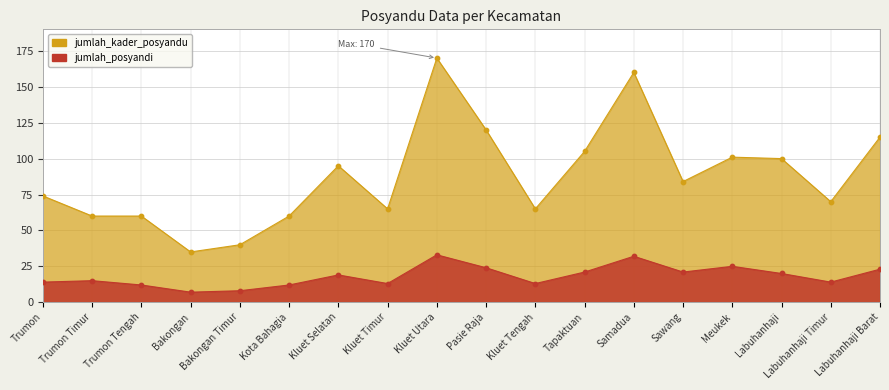

Which series reaches the maximum Y coordinate?

jumlah_kader_posyandu